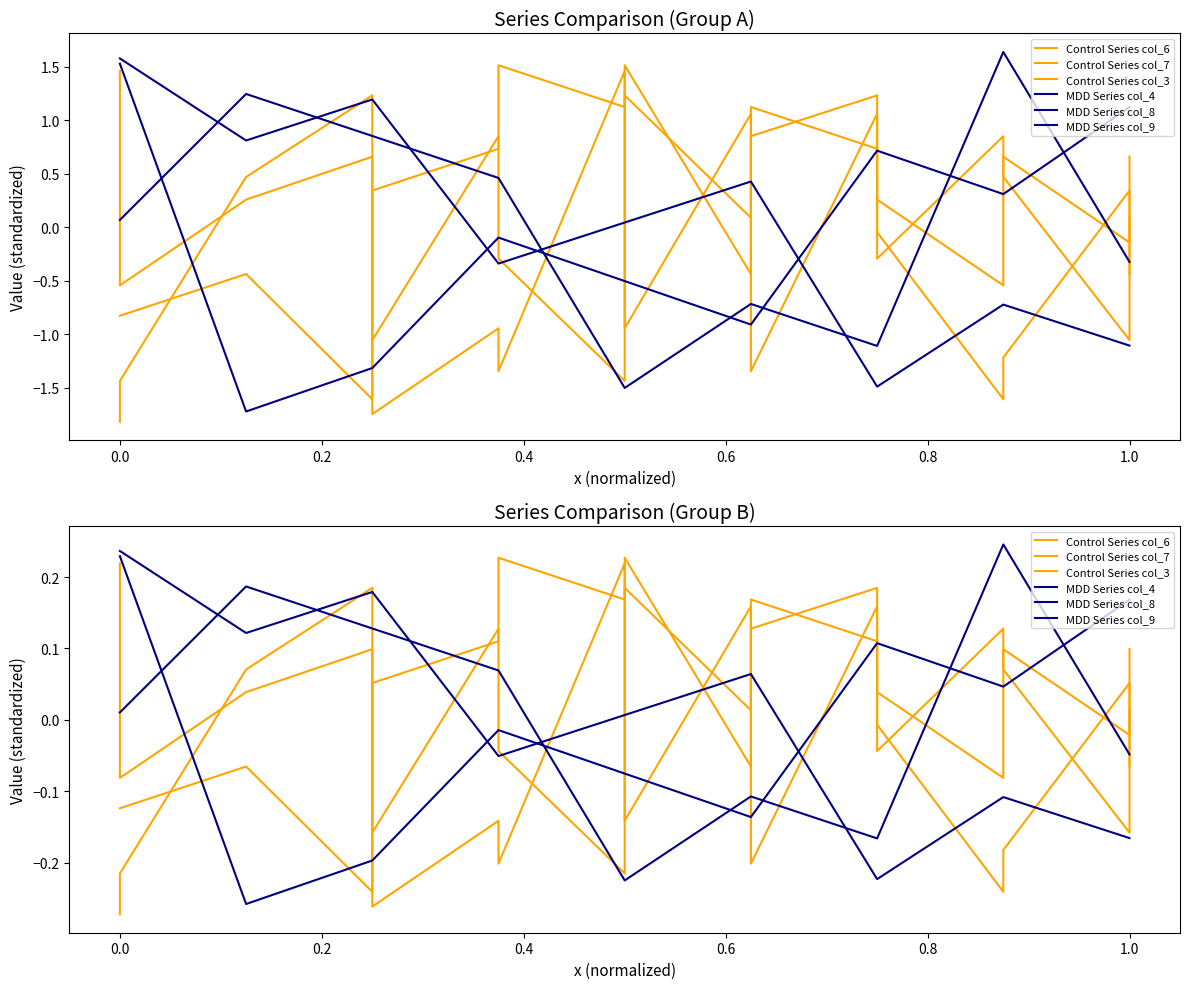

Which series has the largest total across all categories?

Control Series col_6